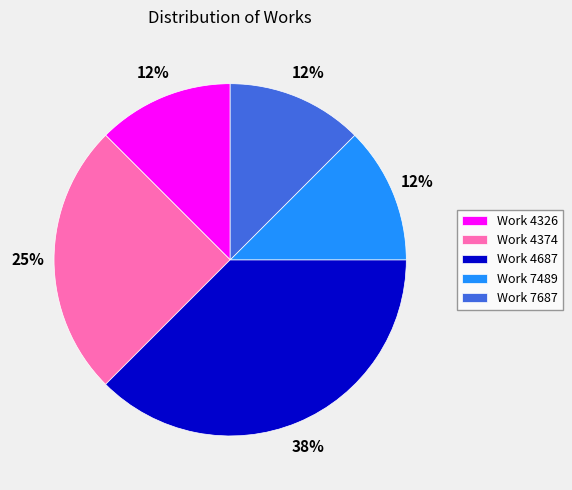

Between Work 4687 and Work 7687, which is larger?

Work 4687